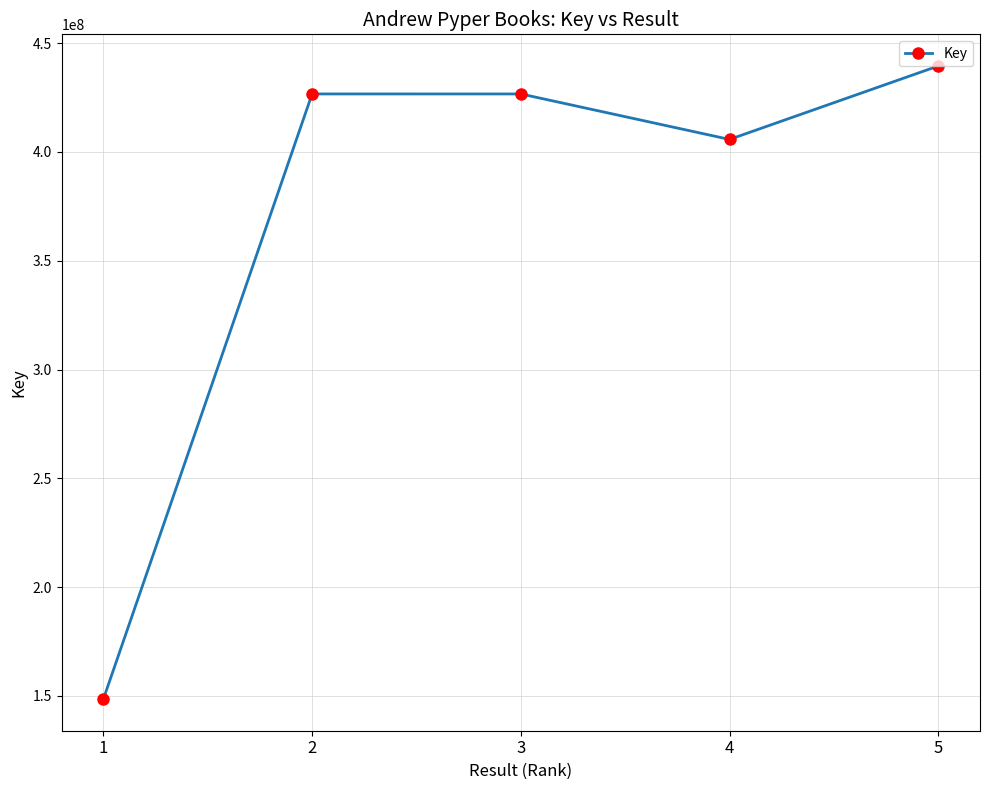

Between 5 and 2, which is larger?

5